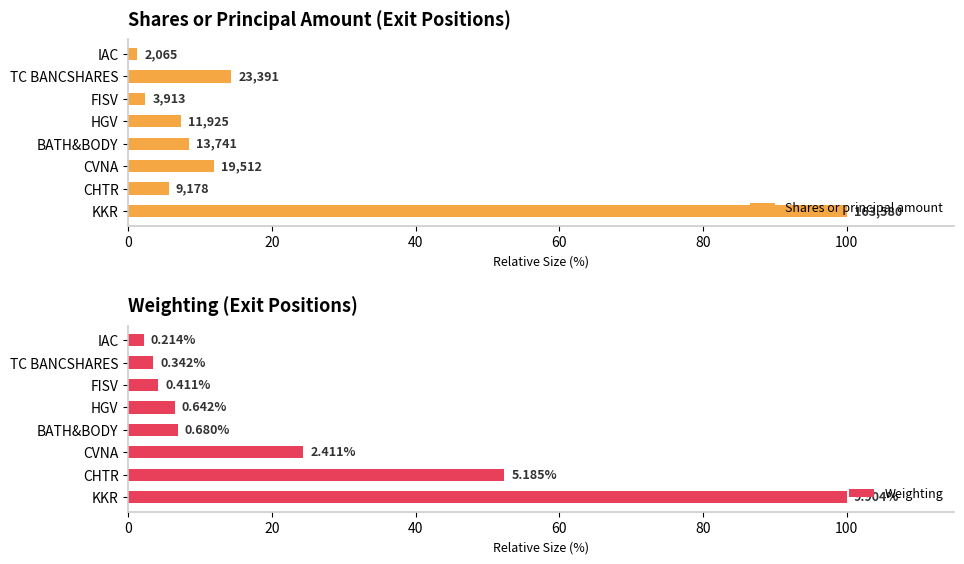

How many values in the Weighting series exceed 6?

5